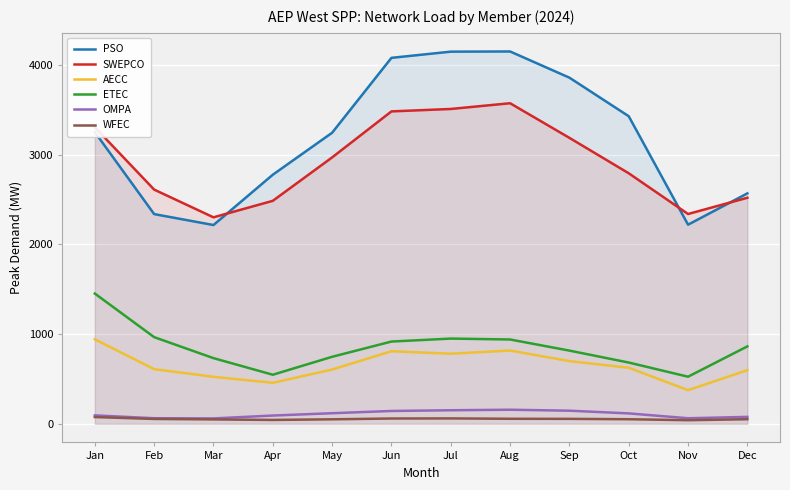

What is the difference between the SWEPCO values at Nov and Aug?

1235